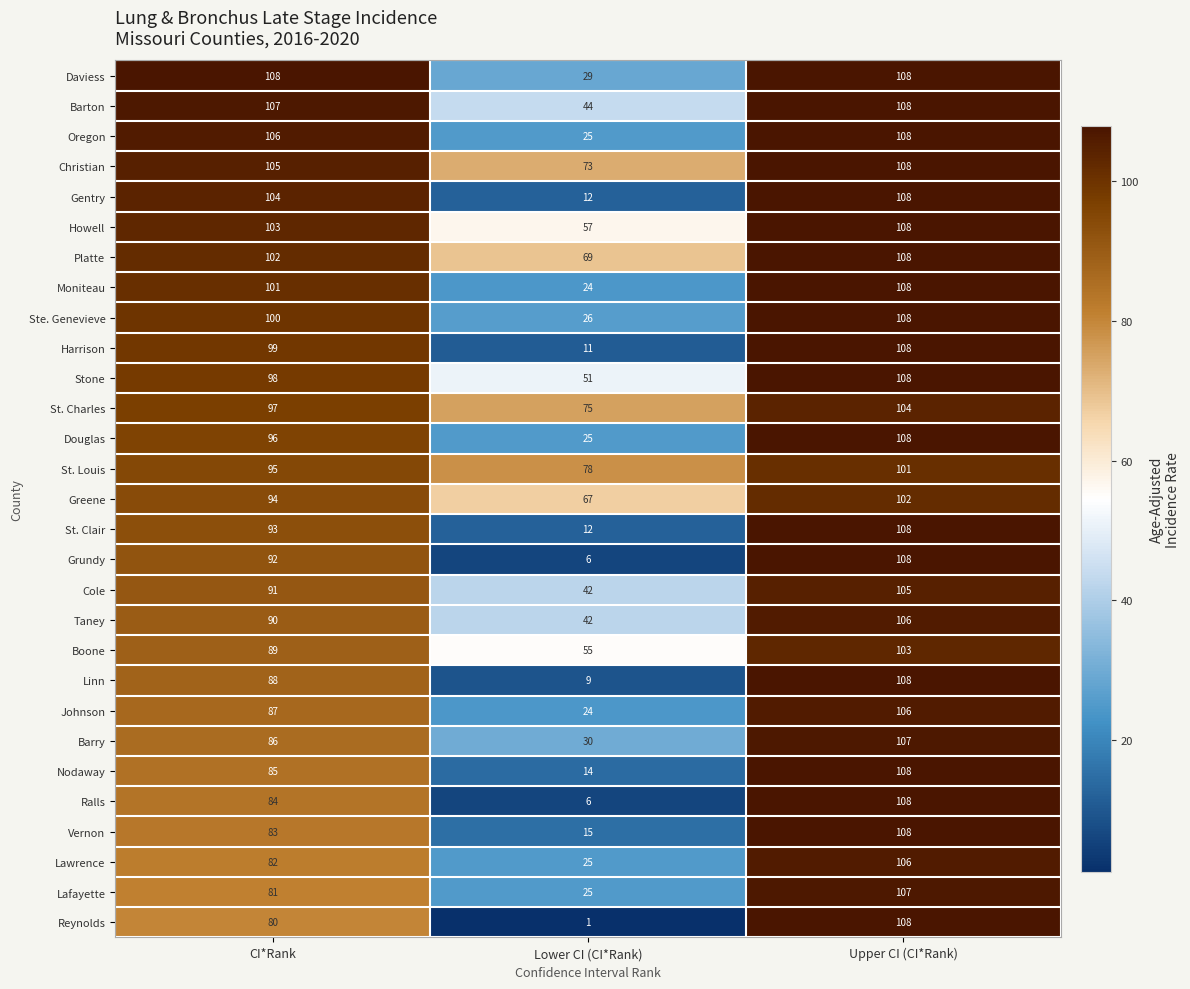

Rank the series at CI*Rank from highest to lowest value.

Daviess, Barton, Oregon, Christian, Gentry, Howell, Platte, Moniteau, Ste. Genevieve, Harrison, Stone, St. Charles, Douglas, St. Louis, Greene, St. Clair, Grundy, Cole, Taney, Boone, Linn, Johnson, Barry, Nodaway, Ralls, Vernon, Lawrence, Lafayette, Reynolds